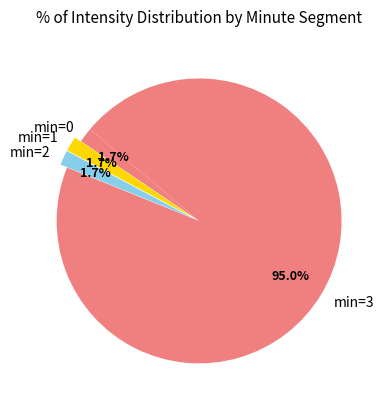

Approximately how many times larger is the value at min=1 compared to min=2?

1.0